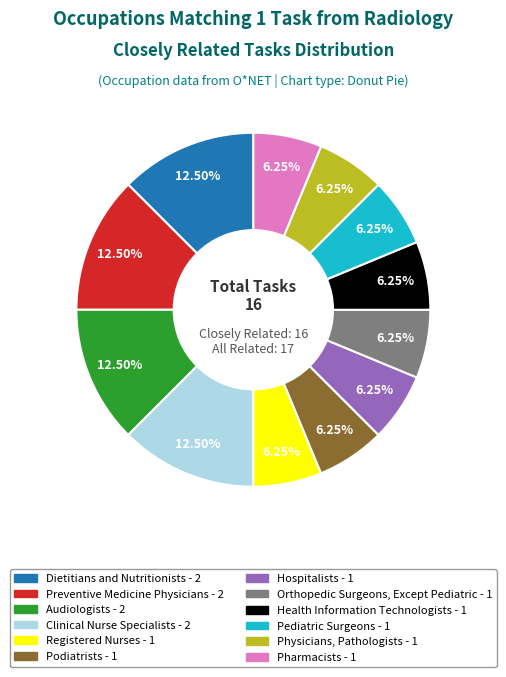

Is there any slice that represents more than half of the pie?

No